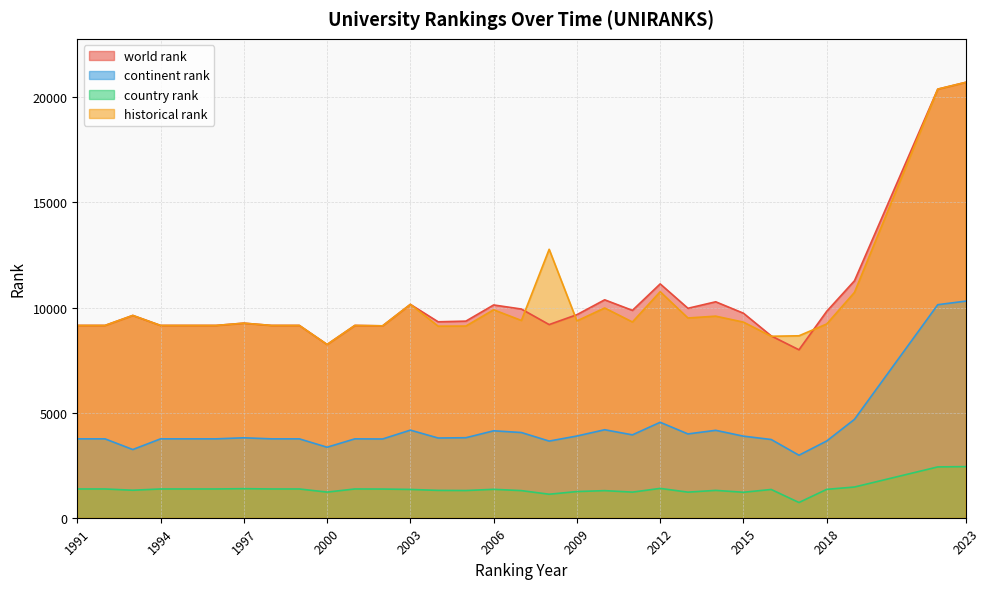

Which label corresponds to the largest value in the chart?

2023